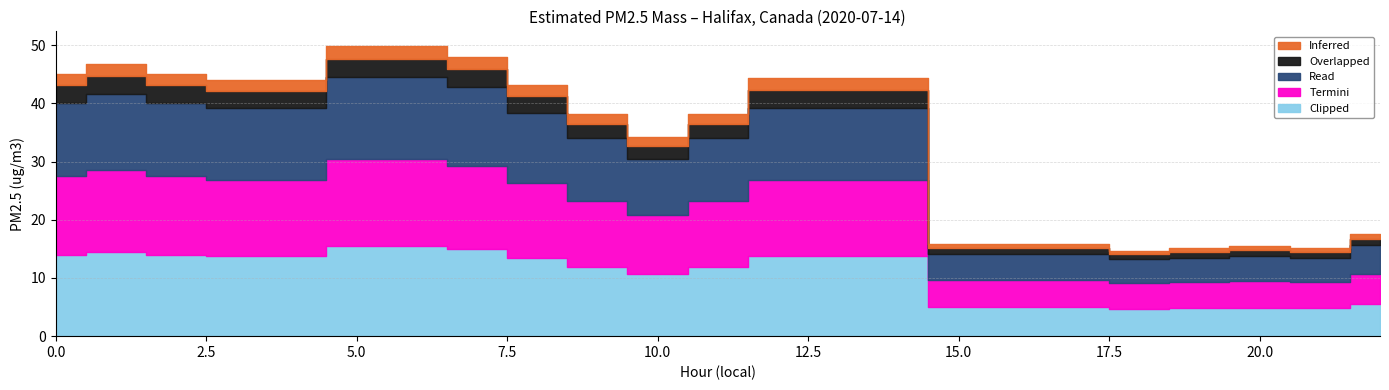

List the series in order of their peak value, lowest first.

Inferred, Overlapped, Read, Termini, Clipped